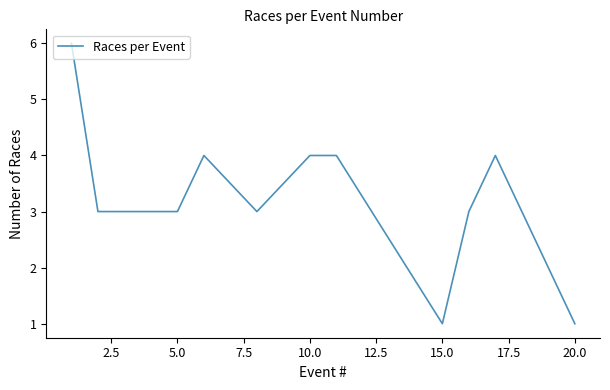

What is the difference between the maximum and minimum values?

5